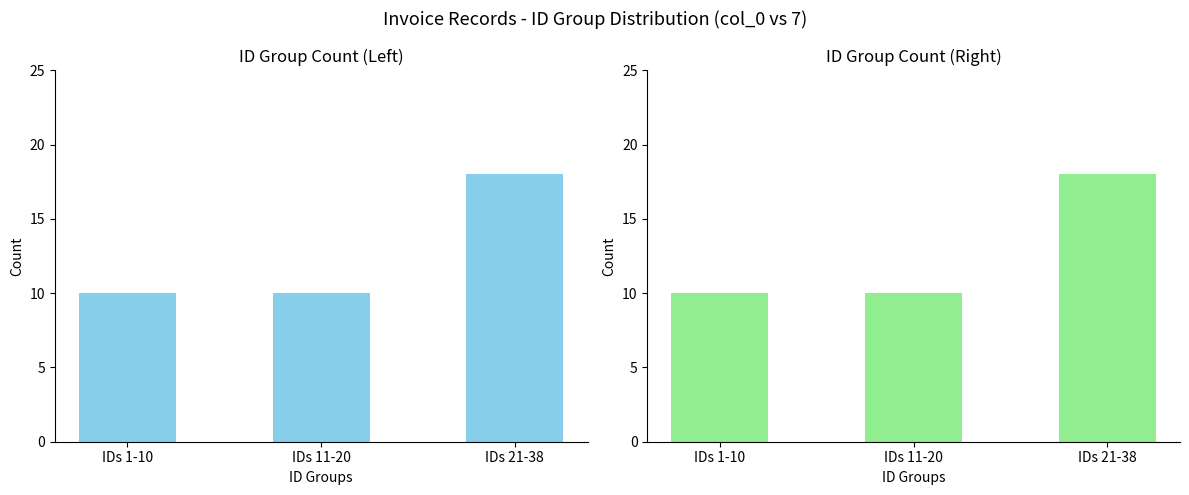

What is the change in value from IDs 11-20 to IDs 21-38?

+8